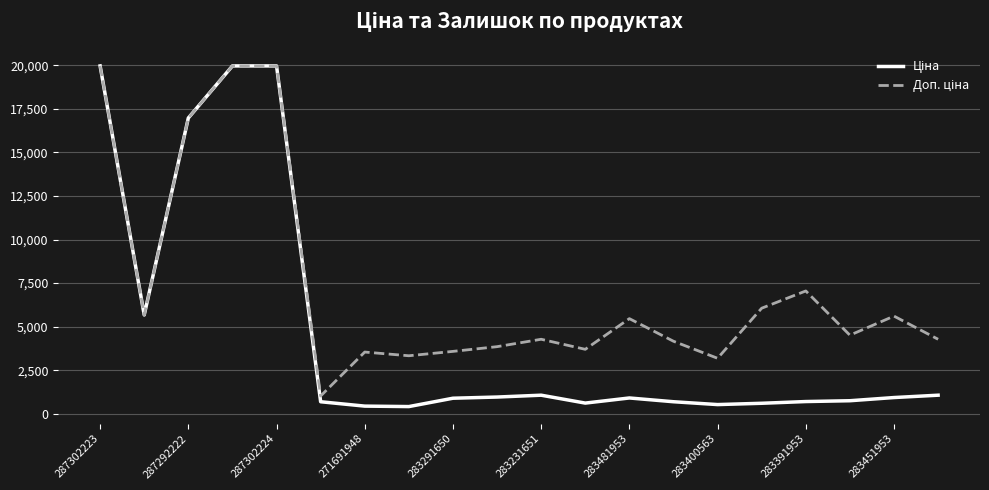

What is the maximum value shown in the chart?

19964.2